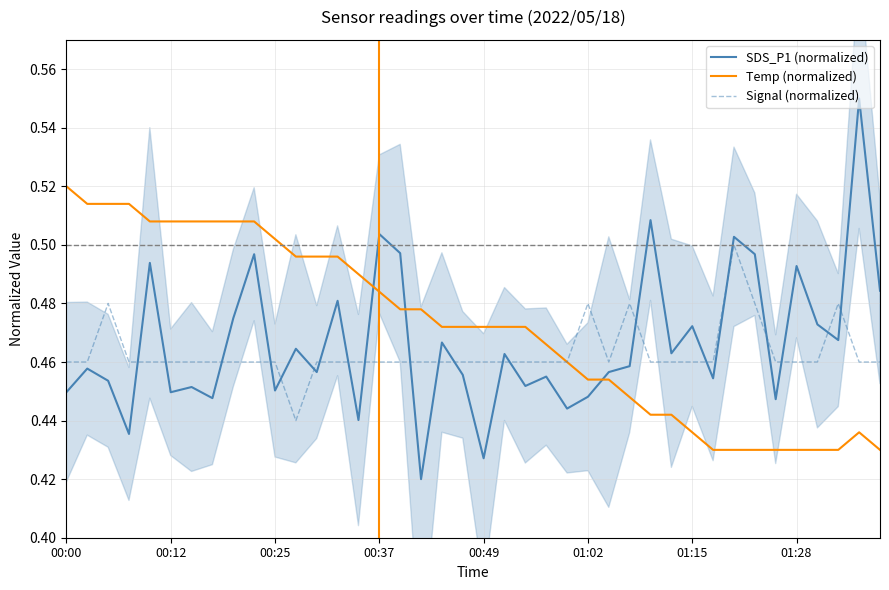

True or false: Temp (normalized) and Signal (normalized) intersect in this chart.

False